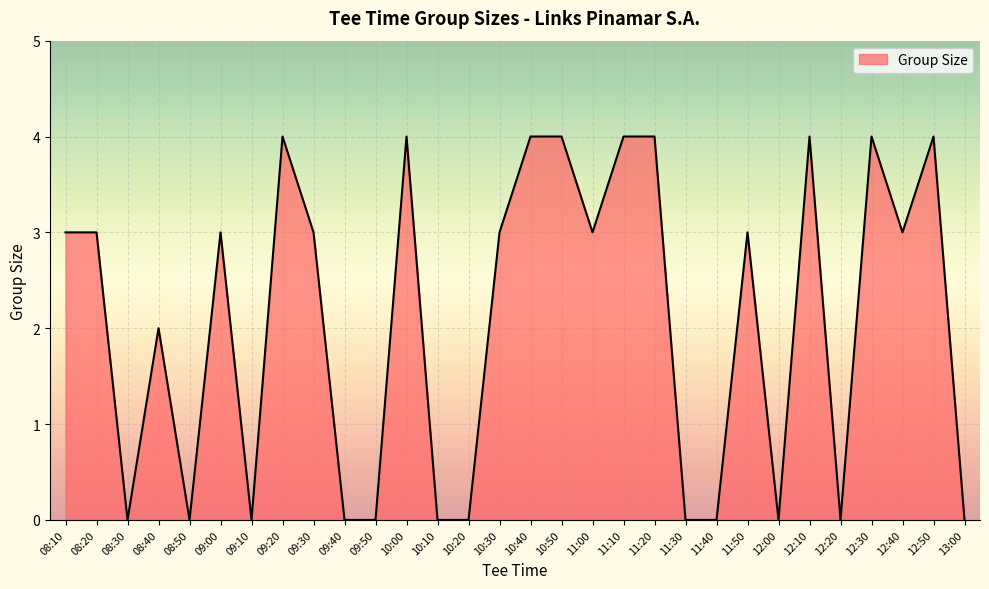

How many values are below 3?

13